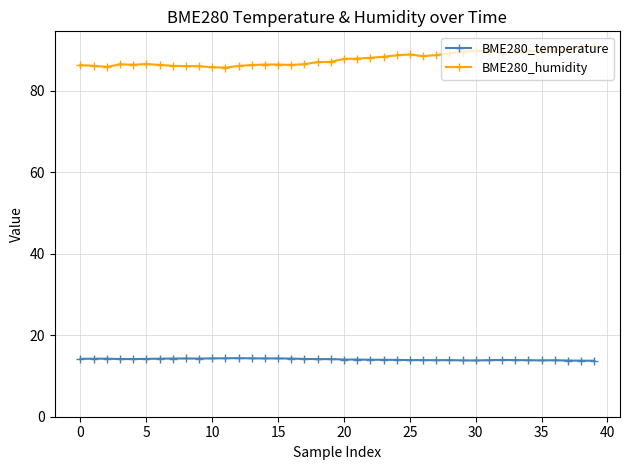

True or false: BME280_temperature and BME280_humidity cross at least once.

False